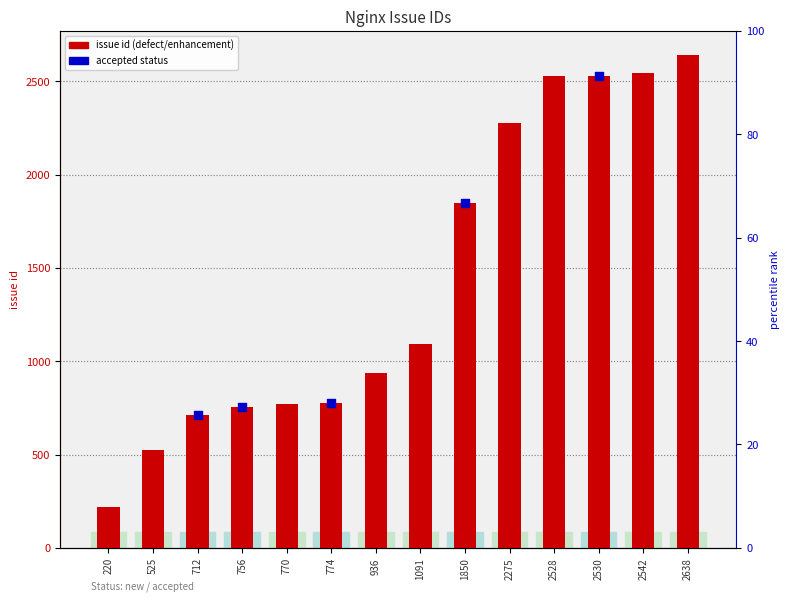

Approximately how many times larger is the value at 2275 compared to 220?

10.3